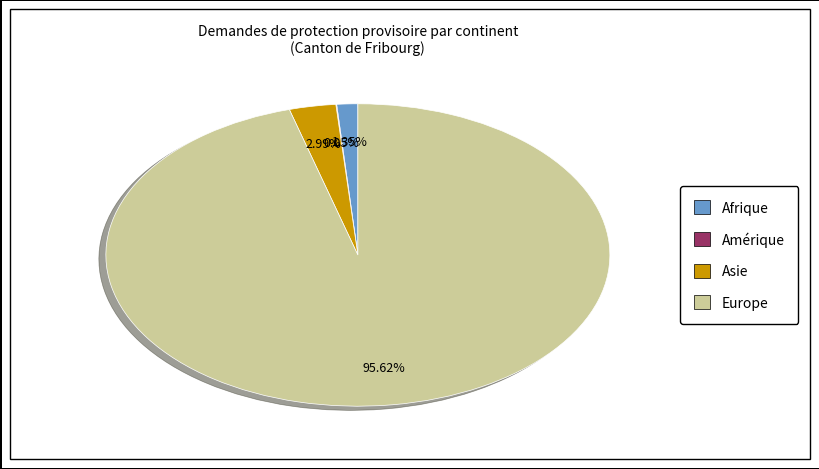

Between Europe and Asie, which is larger?

Europe